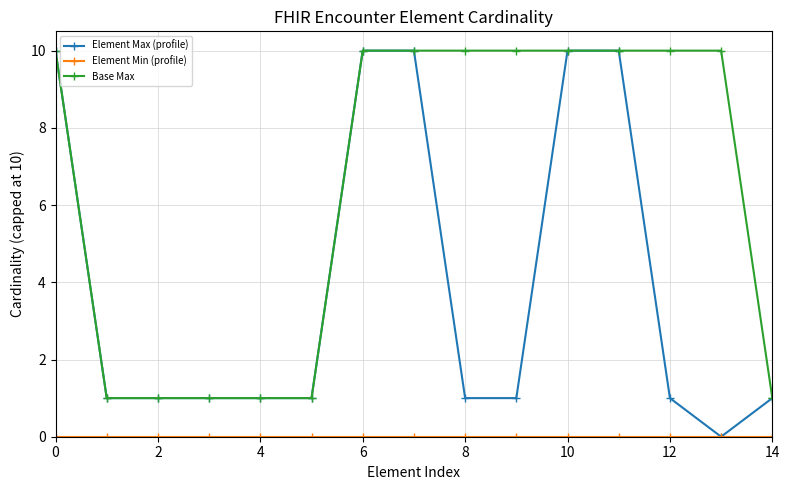

What is the sum of all Element Max (profile) values?

59